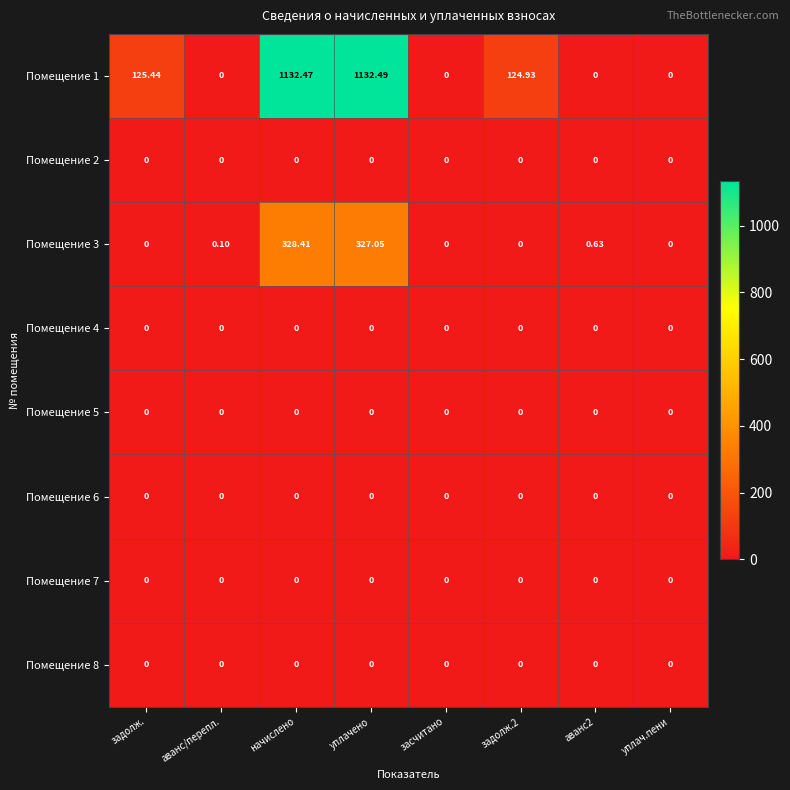

At which category is the sum across all series the highest?

начислено